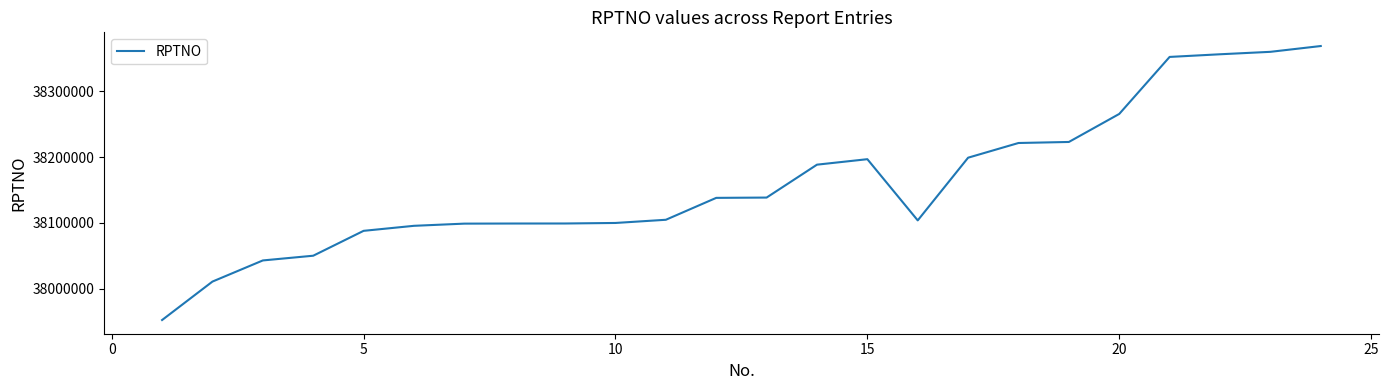

What is the difference between the maximum and minimum values?

416871